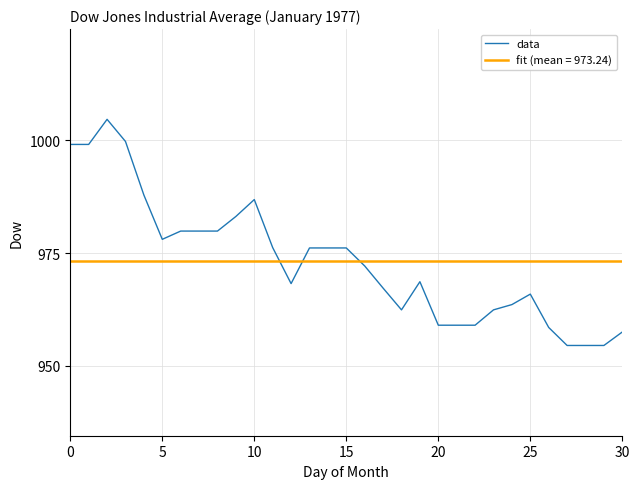

What is the minimum value shown in the chart?

954.5